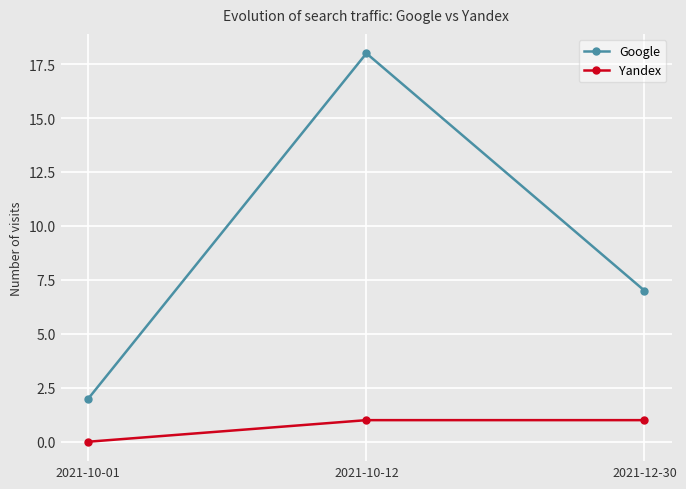

What is the label of the 2nd point from the left?

2021-10-12